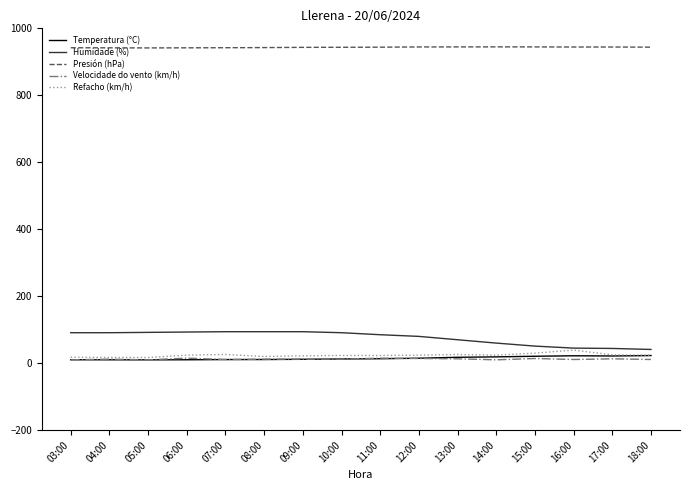

True or false: Presión (hPa) has a value of 1431.8 at 06:00.

False